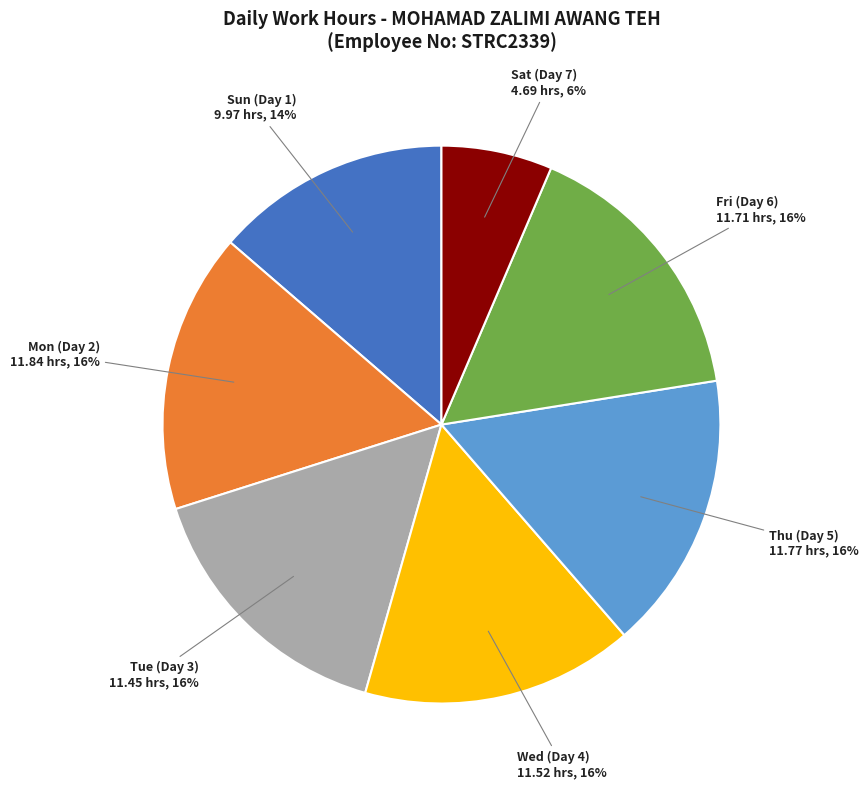

True or false: Sun (Day 1) accounts for 14% of the total.

True